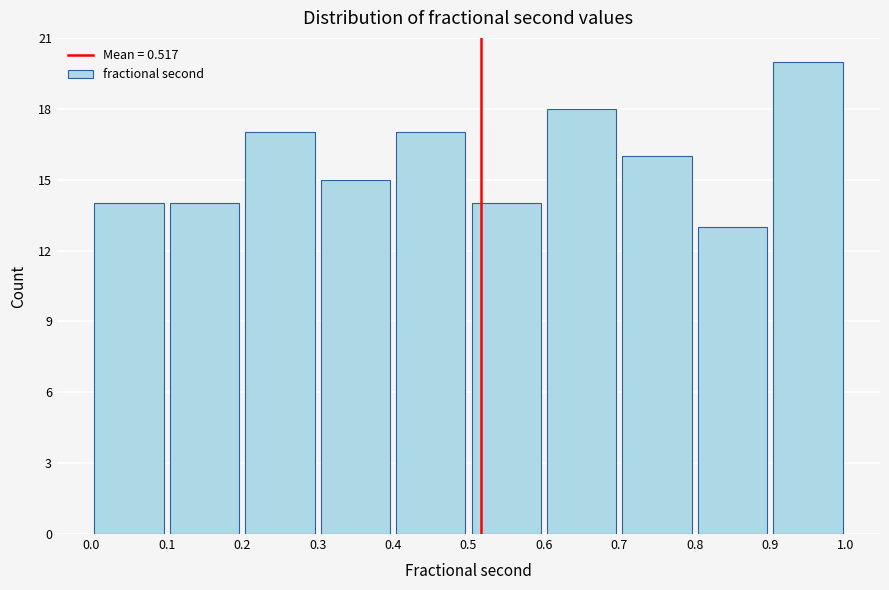

How tall is the bar that spans 0.5 to 0.6 on the x-axis? The values are not printed on the chart, so give them approximately, as read against the axis.

14